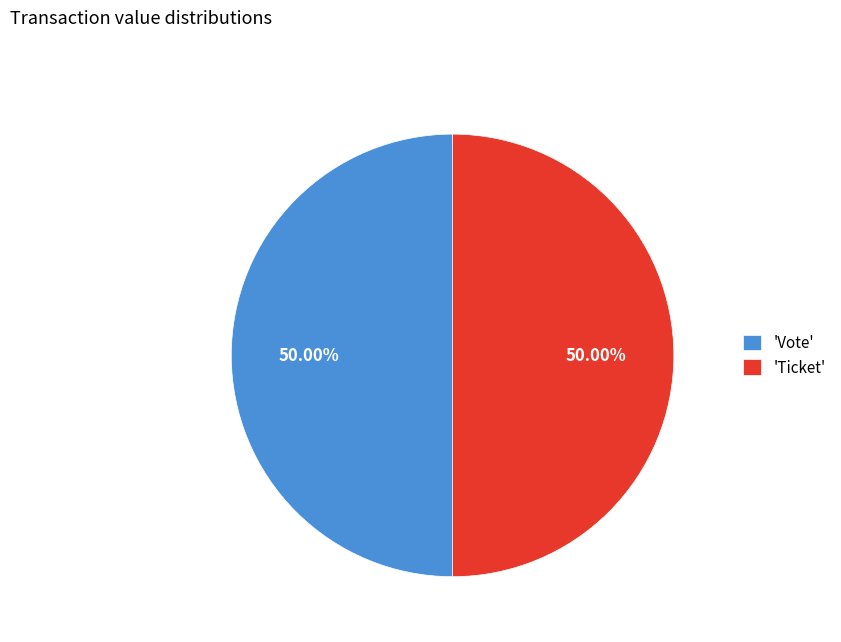

Is the sum of 'Vote' and 'Ticket' greater than half?

Yes